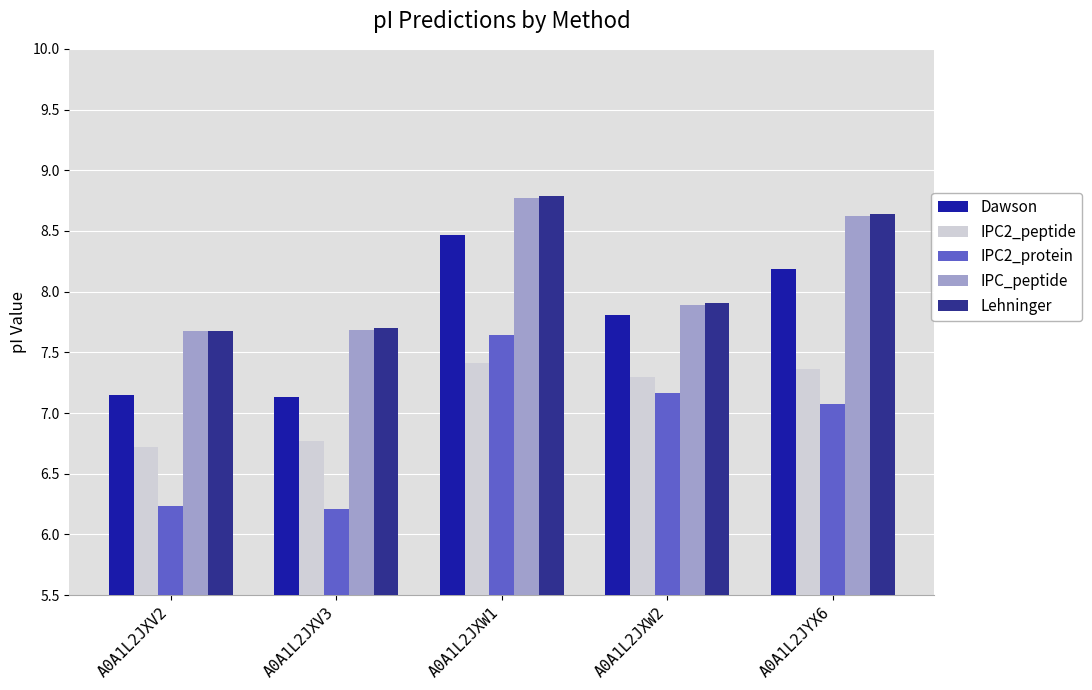

The value of Lehninger at A0A1L2JXV3 is 4.3. True or false?

False